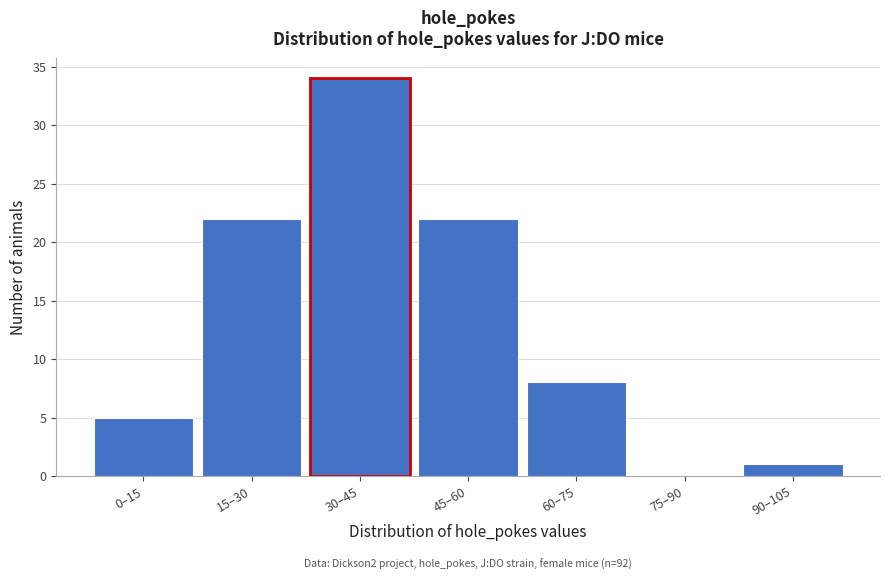

Reading left to right, what are all the values shown in this chart?

0–15=5	15–30=22	30–45=34	45–60=22	60–75=8	75–90=0	90–105=1